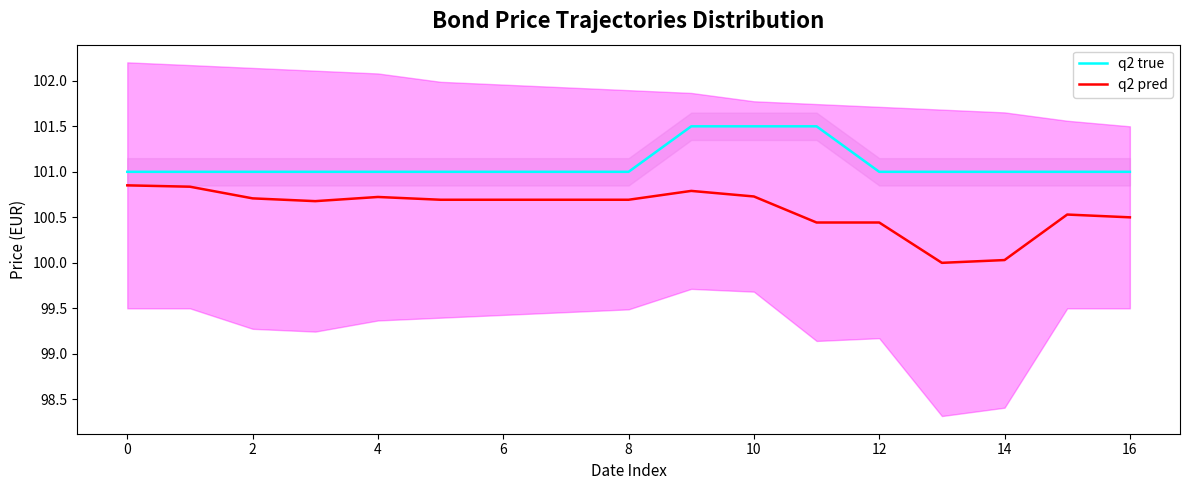

What is the difference between the highest and lowest values at 12?

0.3